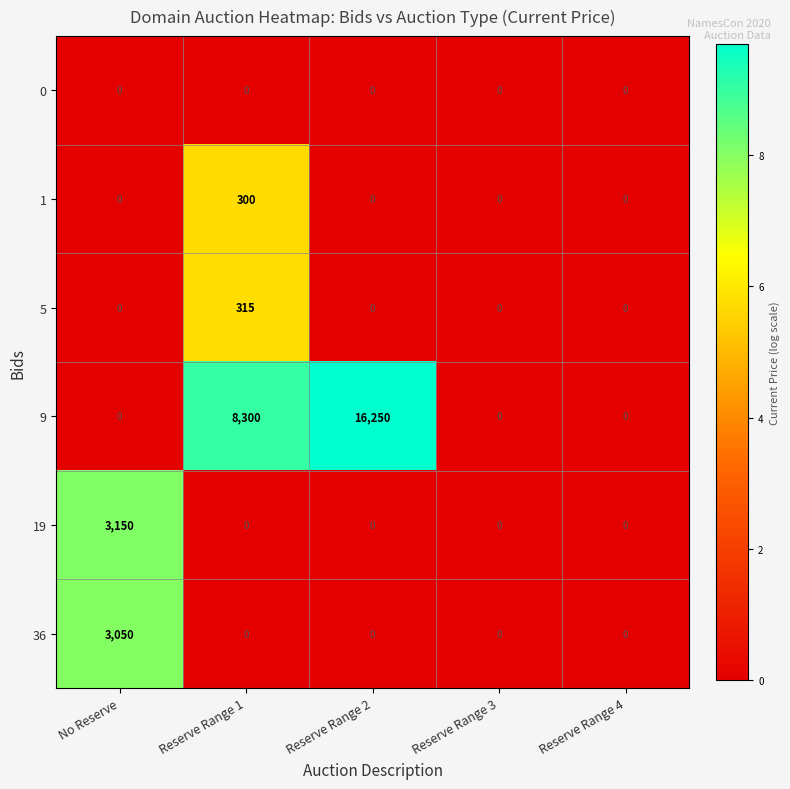

Reading left to right, extract all data points from this chart.

0: No Reserve=0	Reserve Range 1=0	Reserve Range 2=0	Reserve Range 3=0	Reserve Range 4=0
1: No Reserve=0	Reserve Range 1=300	Reserve Range 2=0	Reserve Range 3=0	Reserve Range 4=0
5: No Reserve=0	Reserve Range 1=315	Reserve Range 2=0	Reserve Range 3=0	Reserve Range 4=0
9: No Reserve=0	Reserve Range 1=8300	Reserve Range 2=16250	Reserve Range 3=0	Reserve Range 4=0
19: No Reserve=3150	Reserve Range 1=0	Reserve Range 2=0	Reserve Range 3=0	Reserve Range 4=0
36: No Reserve=3050	Reserve Range 1=0	Reserve Range 2=0	Reserve Range 3=0	Reserve Range 4=0